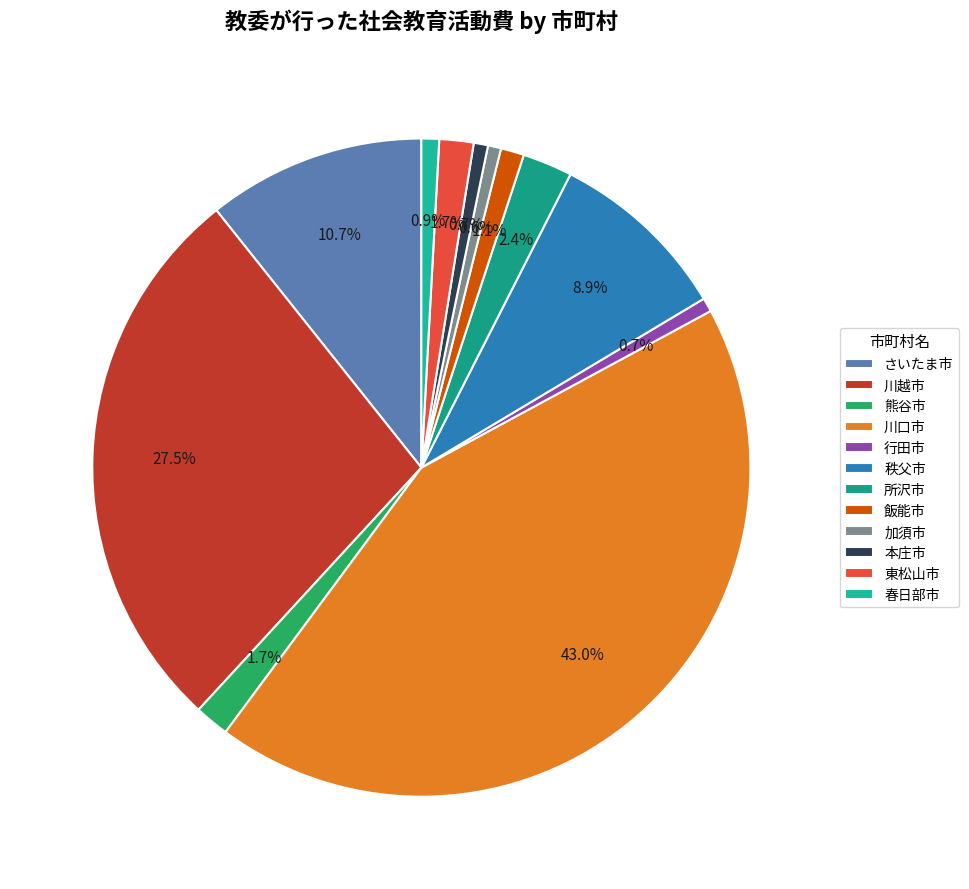

How many segments does this pie chart have?

12